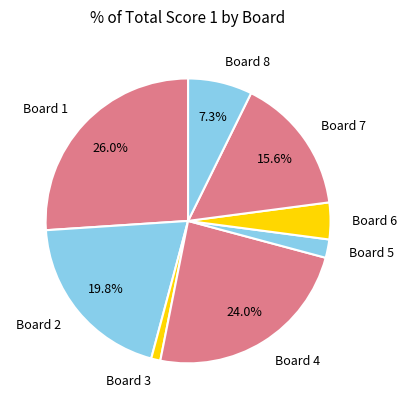

Which has a higher value, Board 8 or Board 3?

Board 8